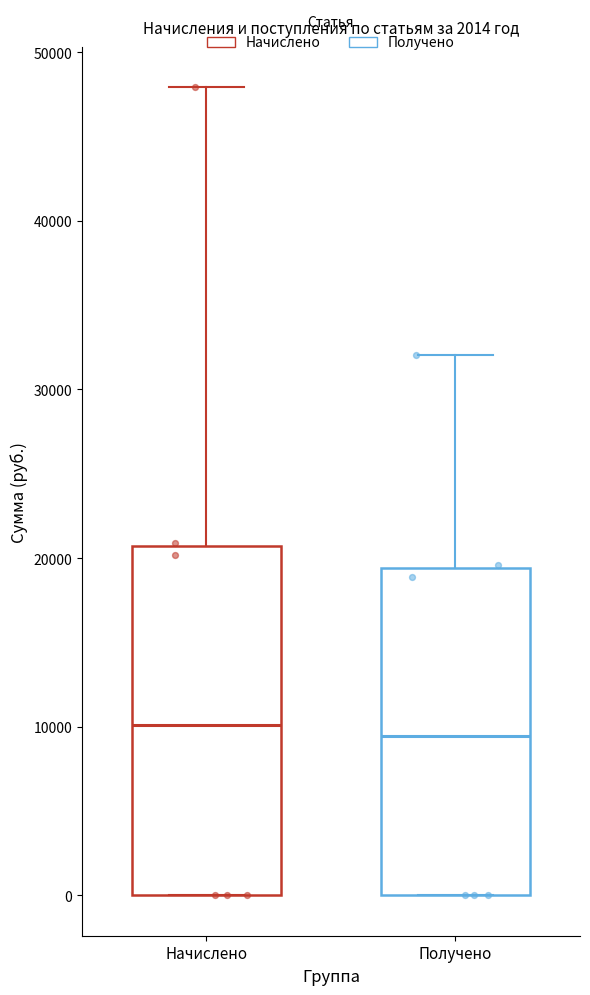

Where does the median line of the box for Начислено sit on the y-axis? The values are not printed on the chart, so give them approximately, as read against the axis.

10000